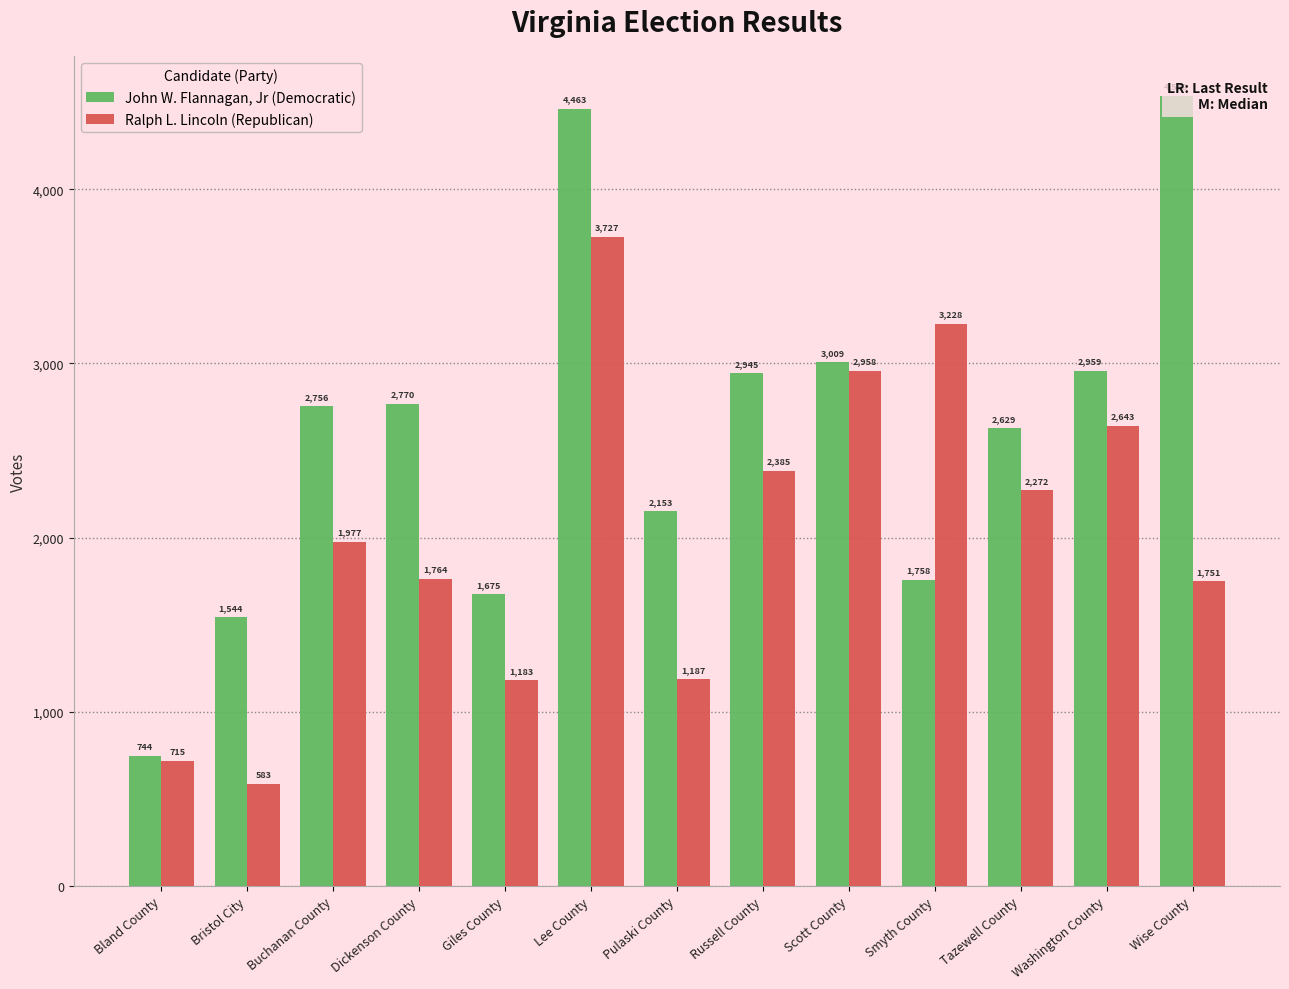

At which label does Ralph L. Lincoln (Republican) reach its peak?

Lee County